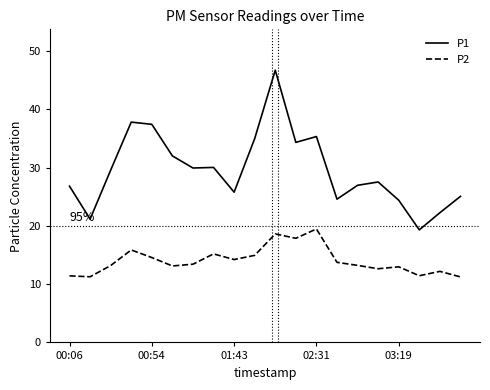

What are all the series names shown in the legend?

P1, P2